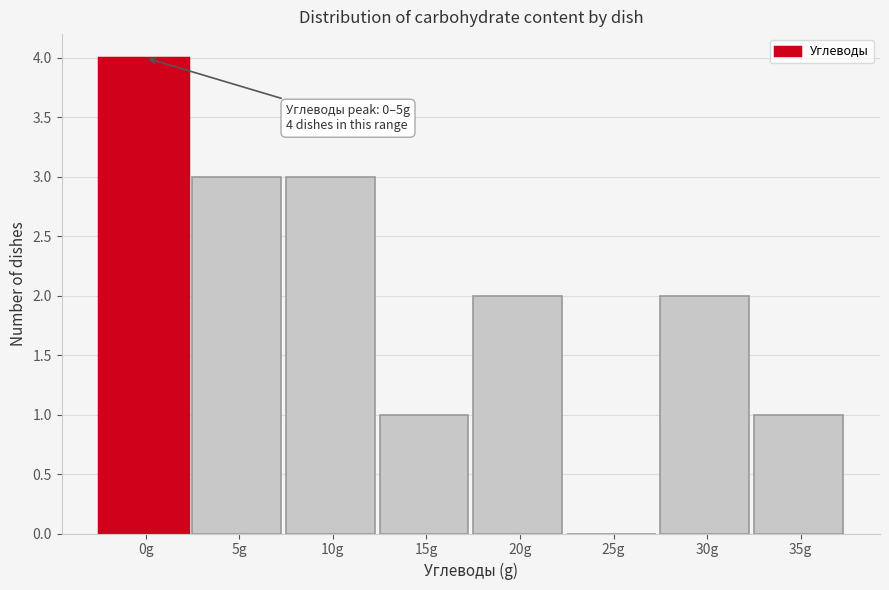

Reading left to right, transcribe all the data shown in this chart.

0g=4	5g=3	10g=3	15g=1	20g=2	25g=0	30g=2	35g=1